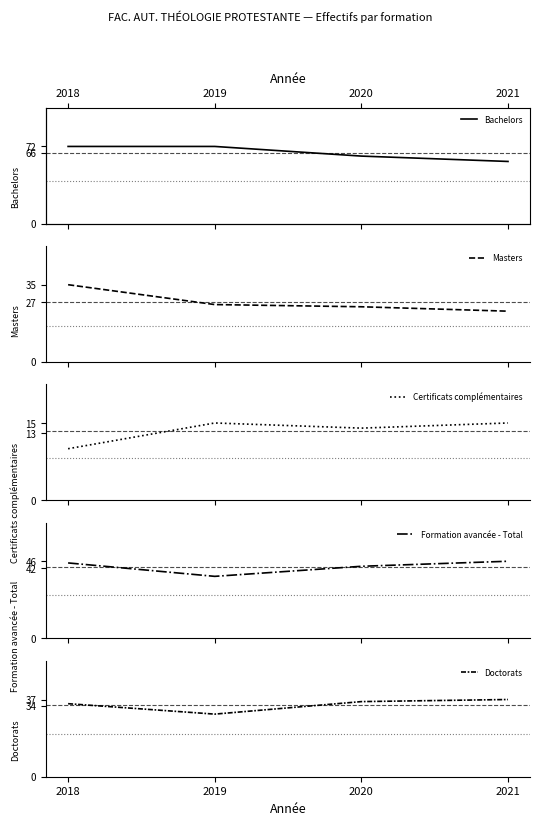

The Doctorats series shows 30 at 2019. True or false?

True